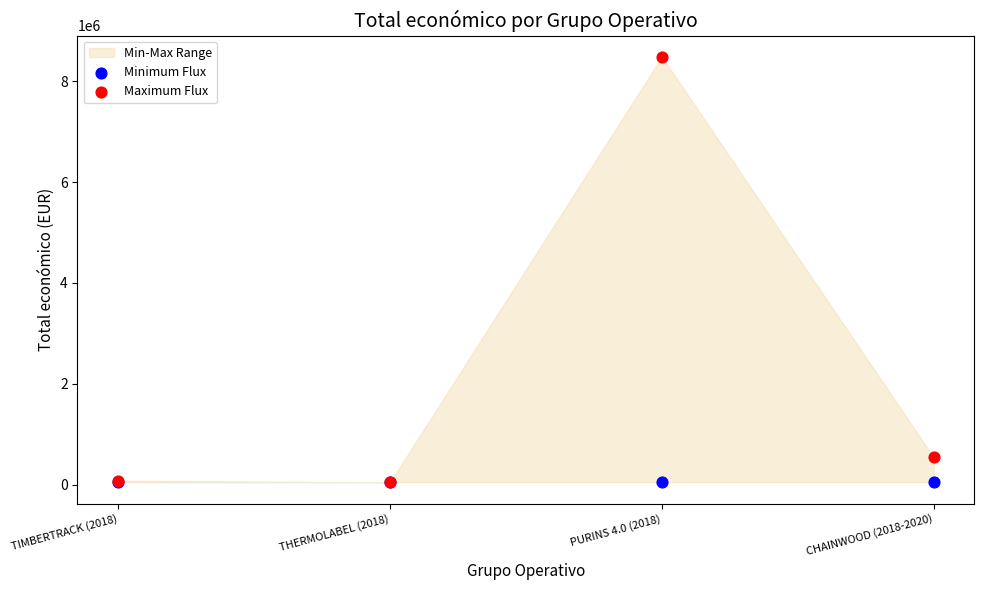

In the Maximum Flux series, what Y value is closest to 4264995?

539000